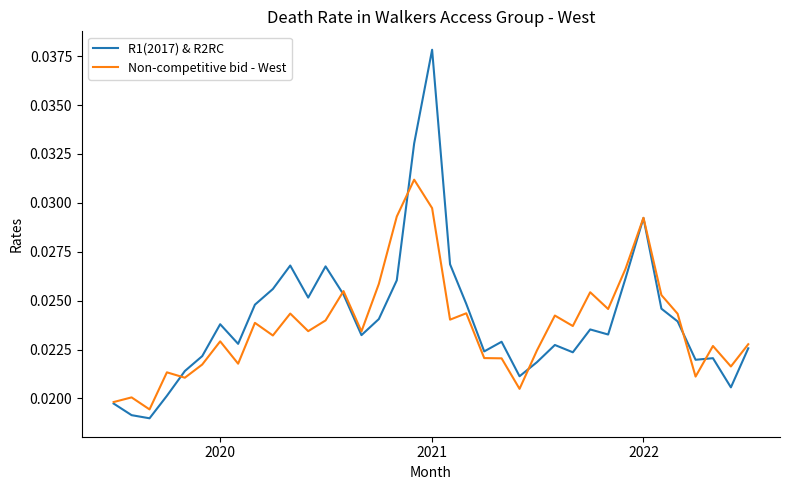

Which series has the widest spread of values?

R1(2017) & R2RC